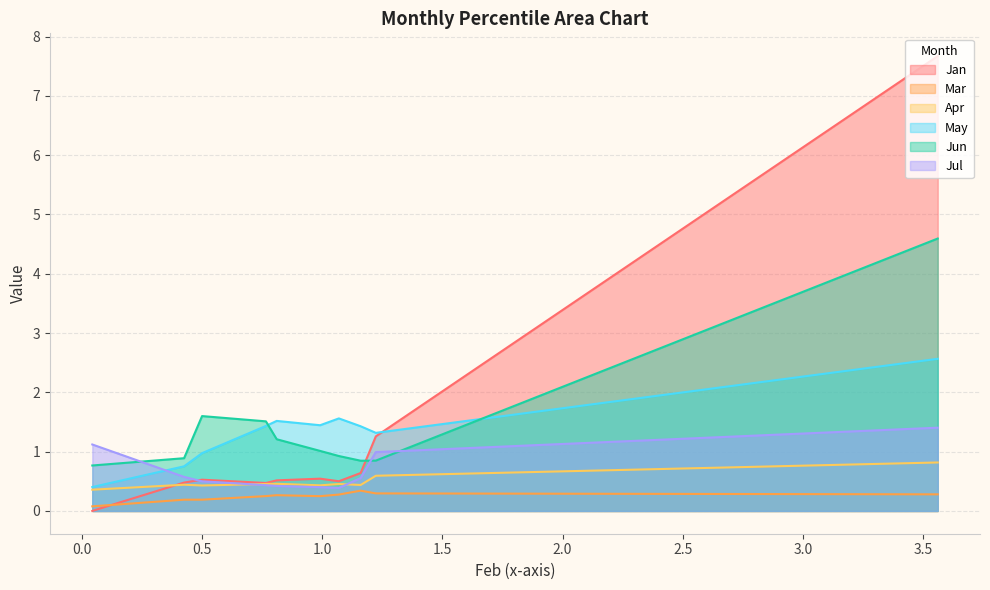

Between which two adjacent categories do Jun and Jul first intersect?

pct05 and pct15